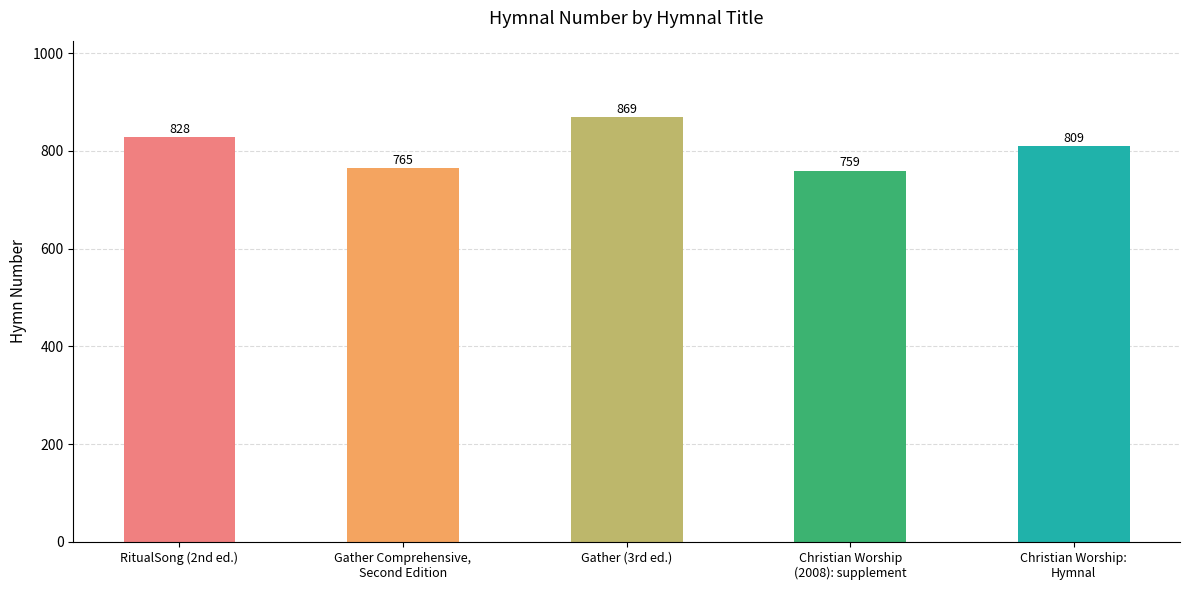

Reading left to right, list all the values displayed in this chart.

RitualSong (2nd ed.)=828	Gather Comprehensive,
Second Edition=765	Gather (3rd ed.)=869	Christian Worship
(2008): supplement=759	Christian Worship:
Hymnal=809